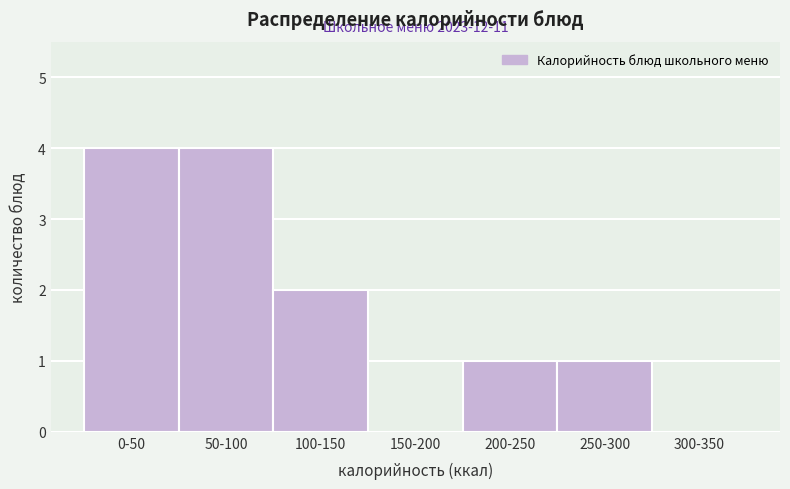

Reading left to right, what are all the values shown in this chart?

0-50=4	50-100=4	100-150=2	150-200=0	200-250=1	250-300=1	300-350=0